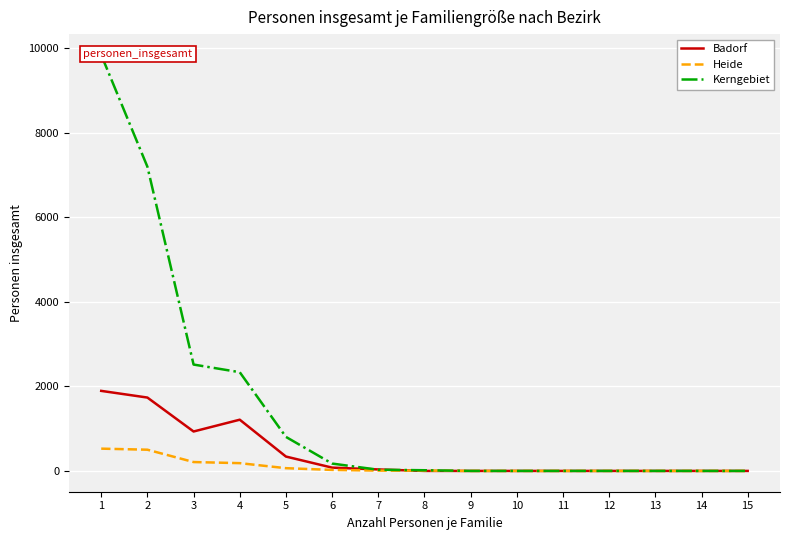

At how many categories does at least one series exceed 843?

4